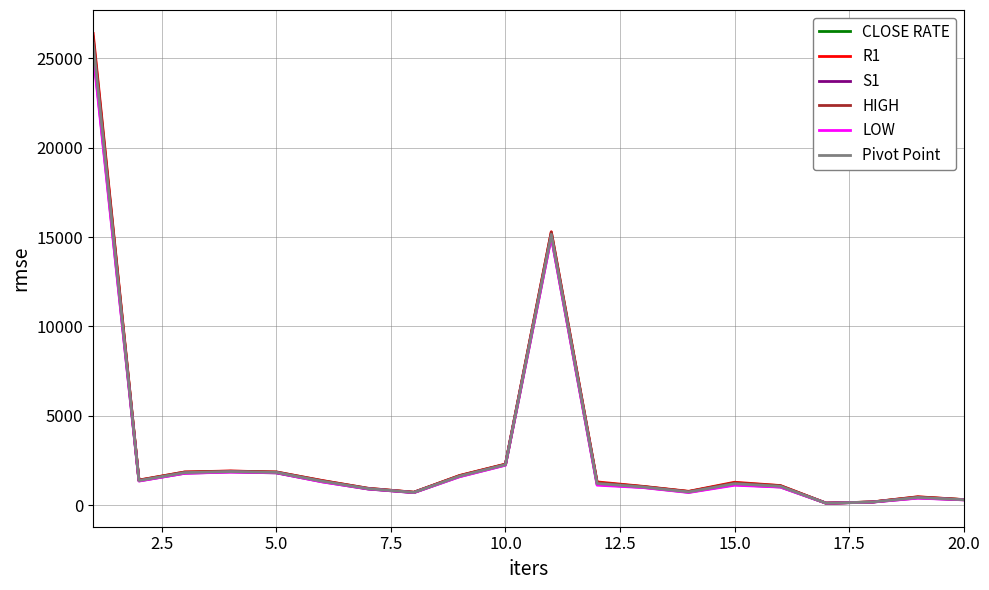

Which series has the widest spread of values?

R1